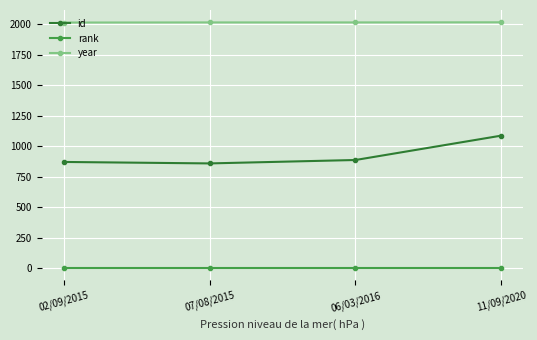

True or false: id has more than 2 interior local peaks.

False